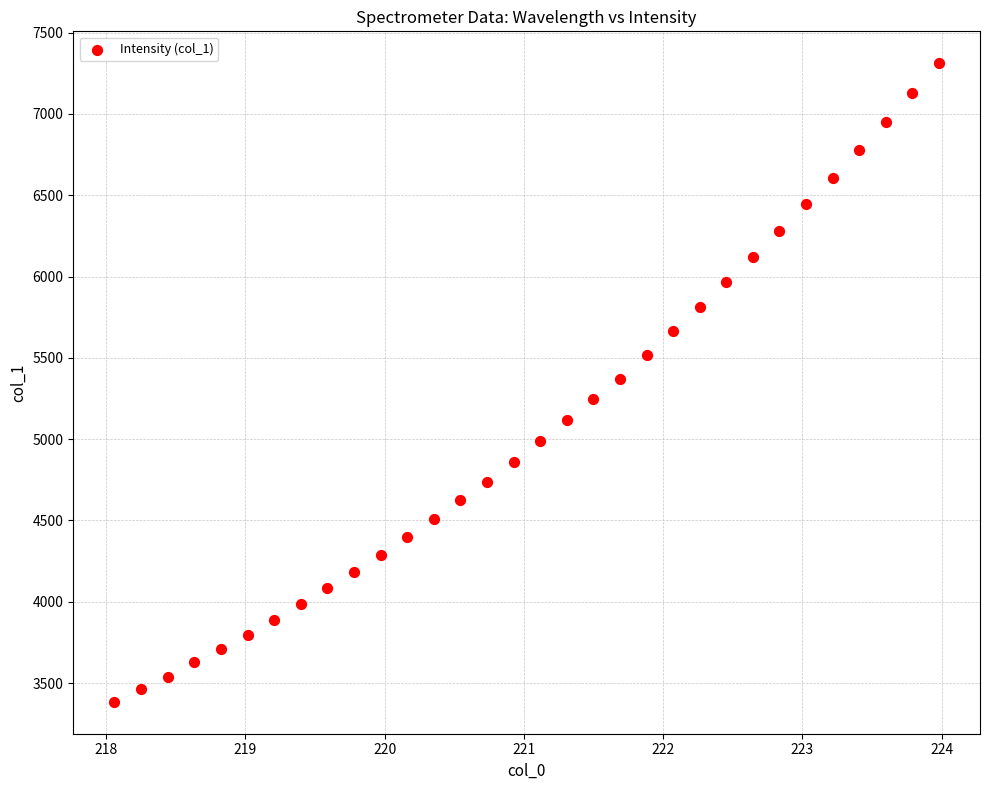

What is the range of Y values (max minus min)?

3926.1